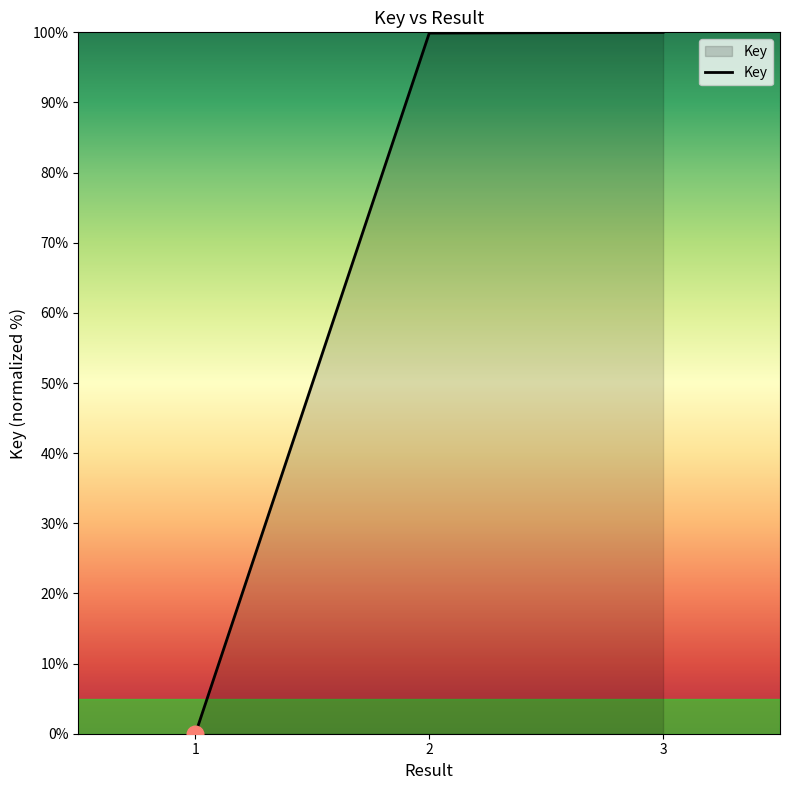

What is the approximate value at 3?

100.0